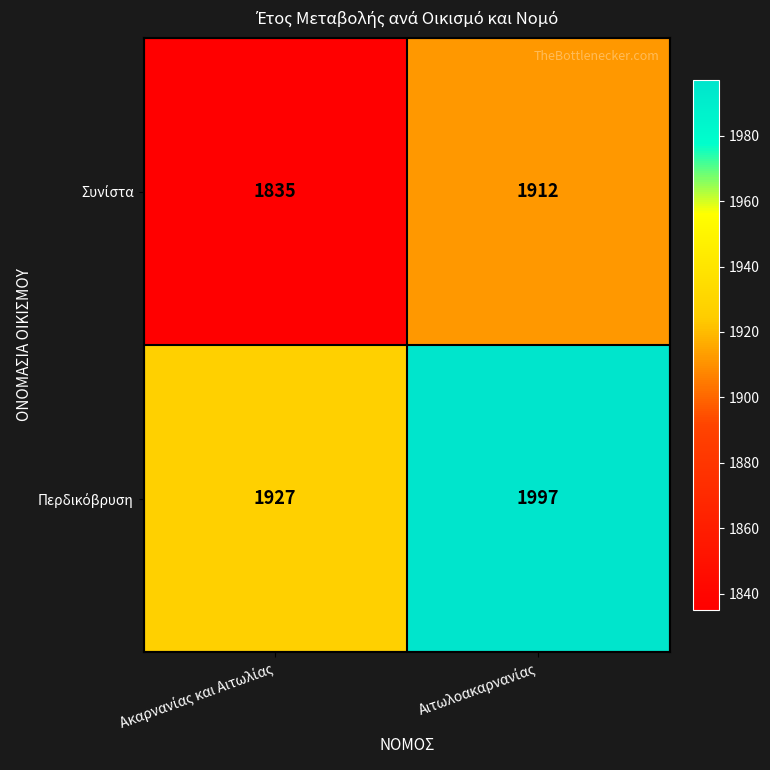

How many data points does each series have?

2